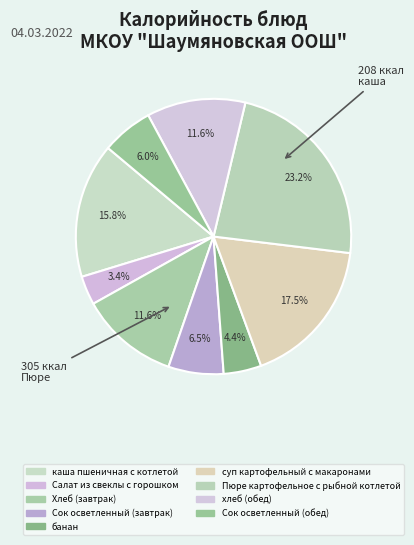

True or false: Сок осветленный (завтрак) accounts for 12% of the total.

False